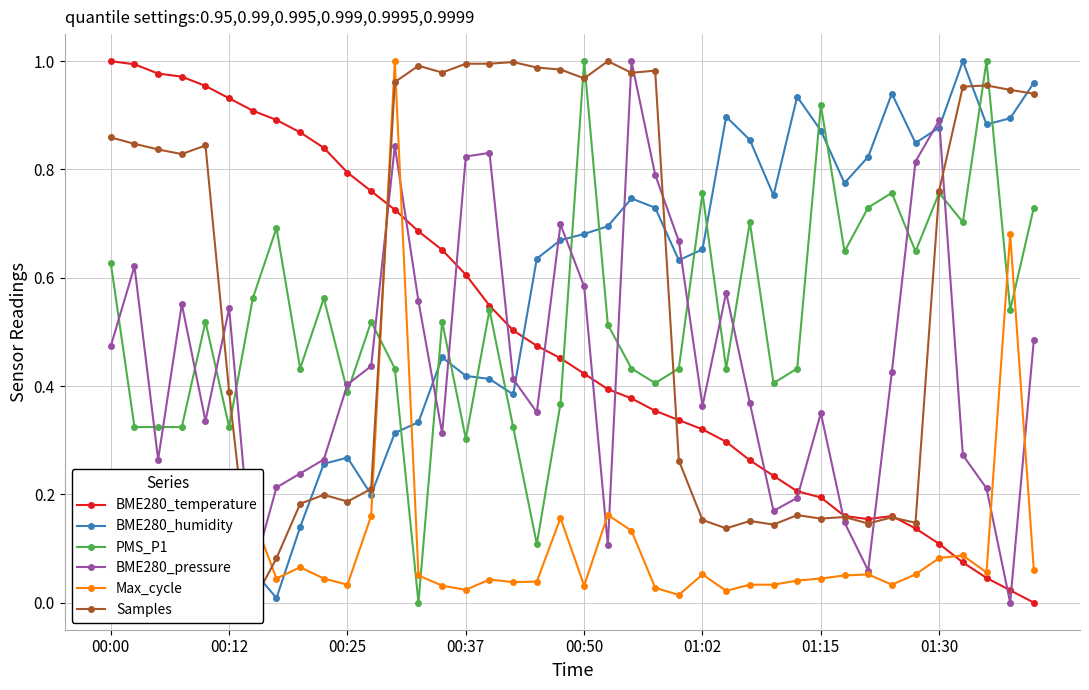

True or false: BME280_pressure and BME280_temperature intersect in this chart.

True